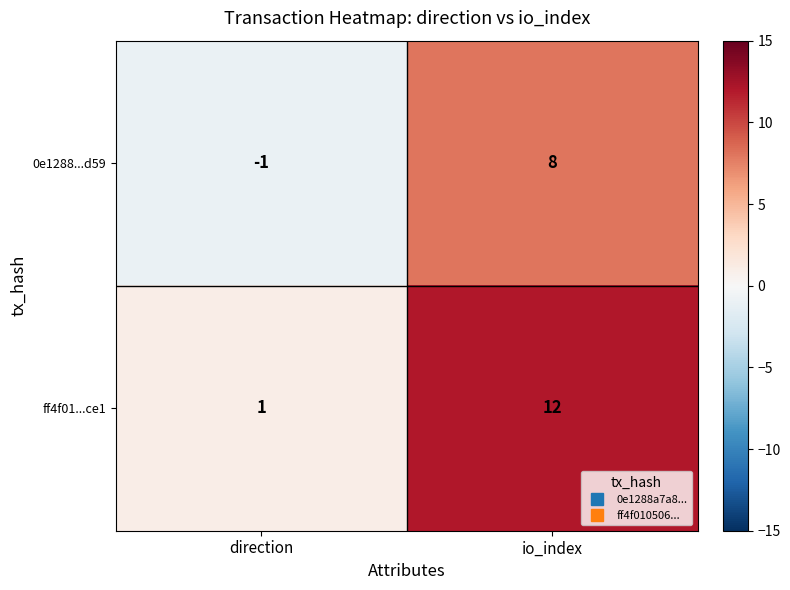

Is it true that 0e1288...d59 equals 8 at io_index?

True